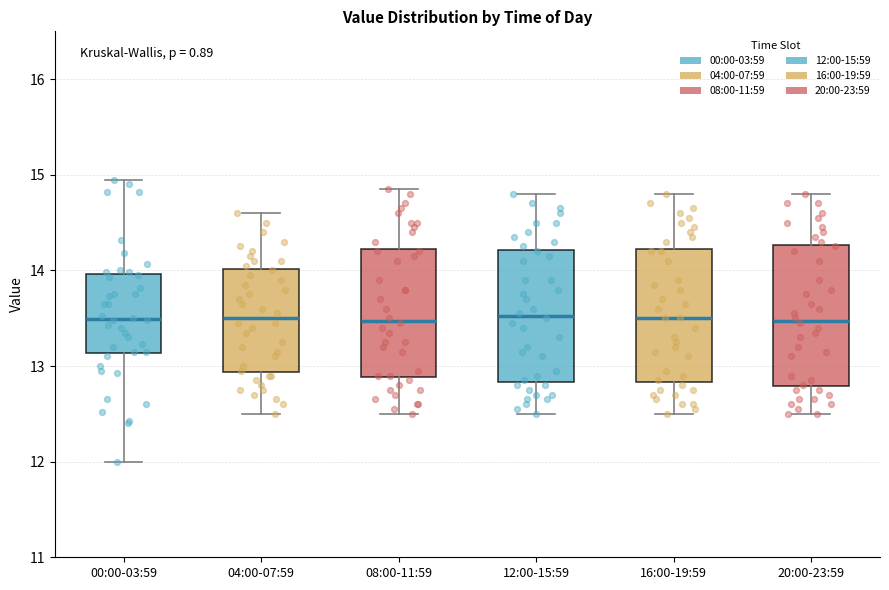

Where is the lower edge of the box for 16:00-19:59 on the y-axis? The values are not printed on the chart, so give them approximately, as read against the axis.

12.8